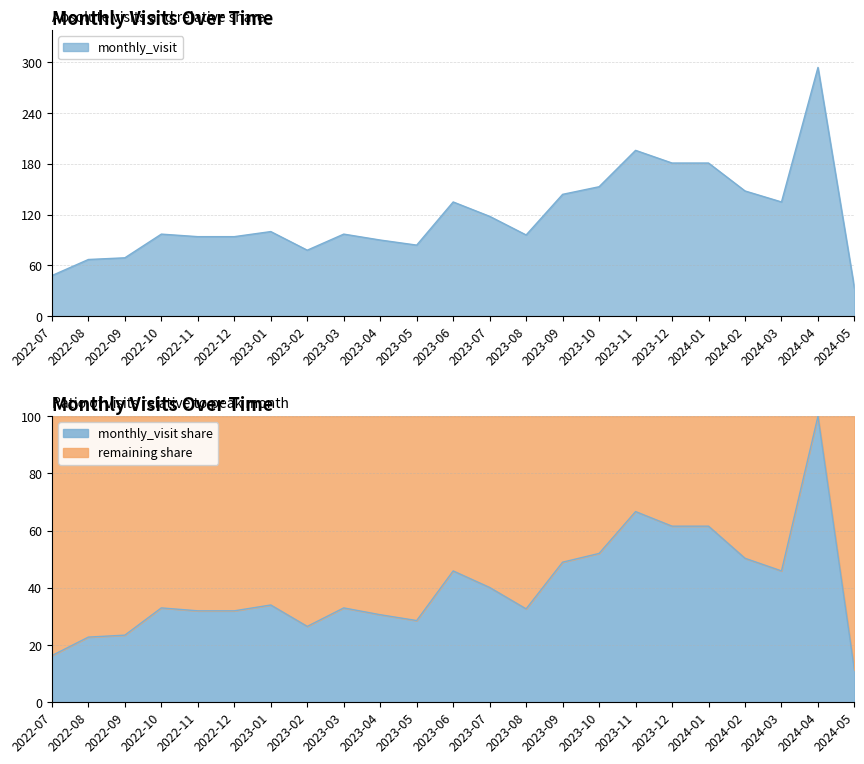

What is the difference between the second highest and second lowest values in the monthly_visit series?

148.0